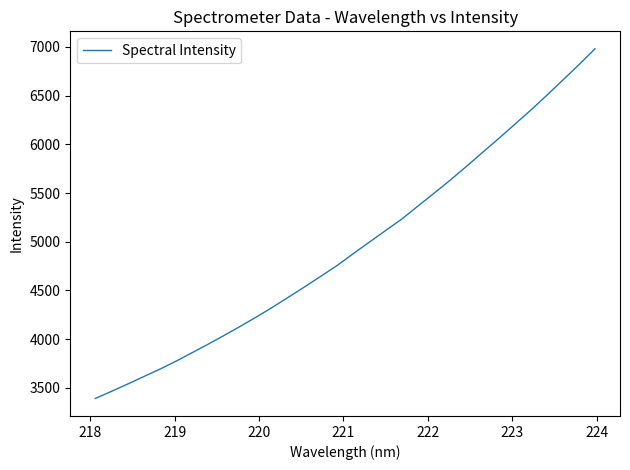

What is the maximum value shown in the chart?

6980.6